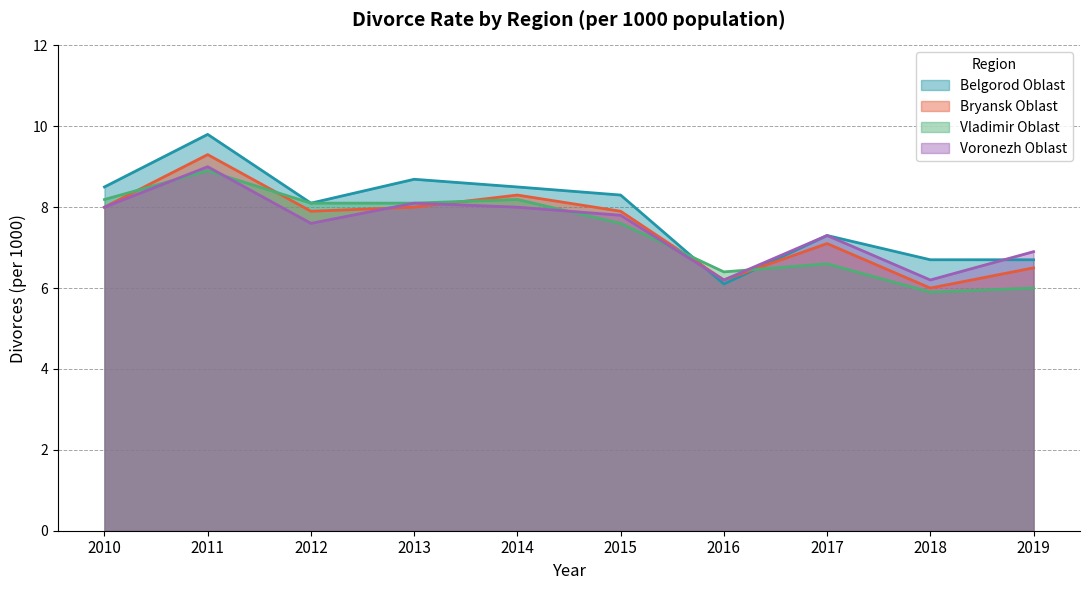

How many interior local peaks does the Vladimir Oblast series have?

3